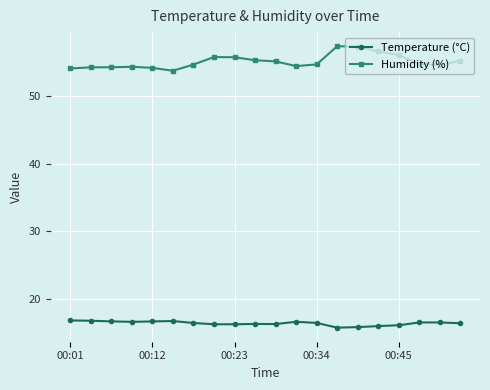

What is the value of the Humidity (%) point at the 19th from the left?

54.6